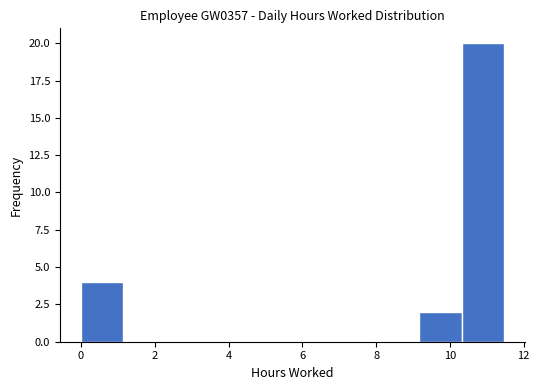

How tall is the bar that spans 10.4 to 11.4 on the x-axis? Neither the bar edges nor the heights are printed on the chart, so give them approximately, as read against the axes.

20